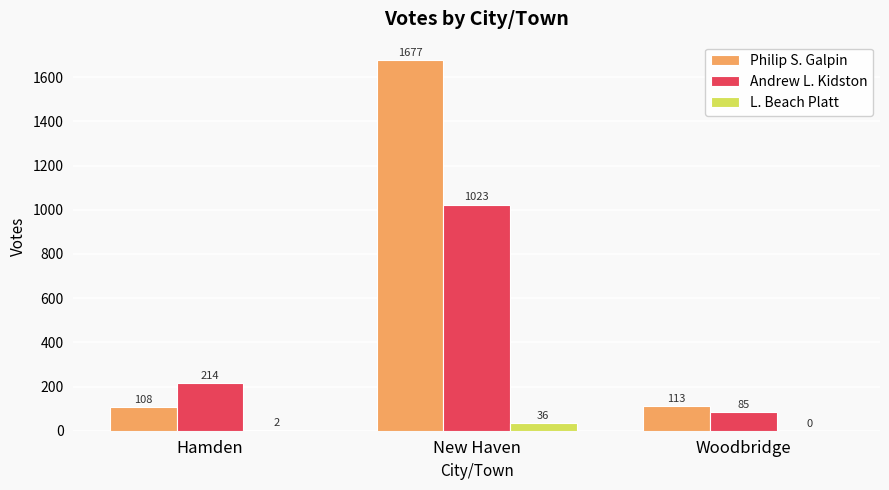

True or false: Philip S. Galpin has a value of 25 at Woodbridge.

False